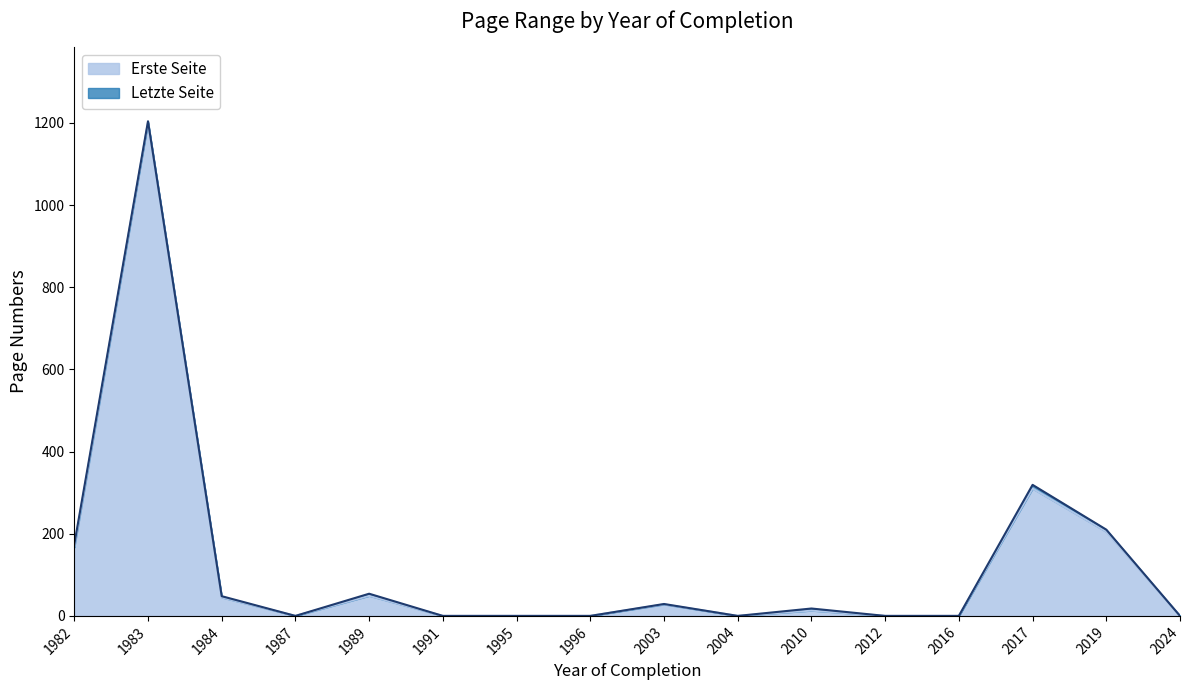

What is the difference between the Erste Seite values at 1982 and 2010?

154